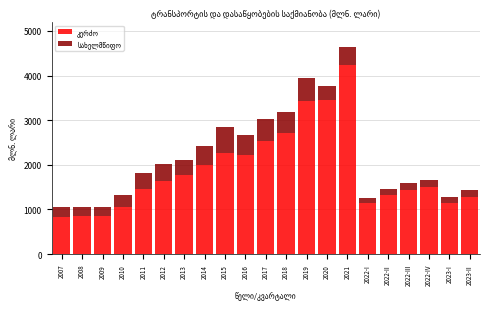

What is the total value across all series at 2007?

1056.5